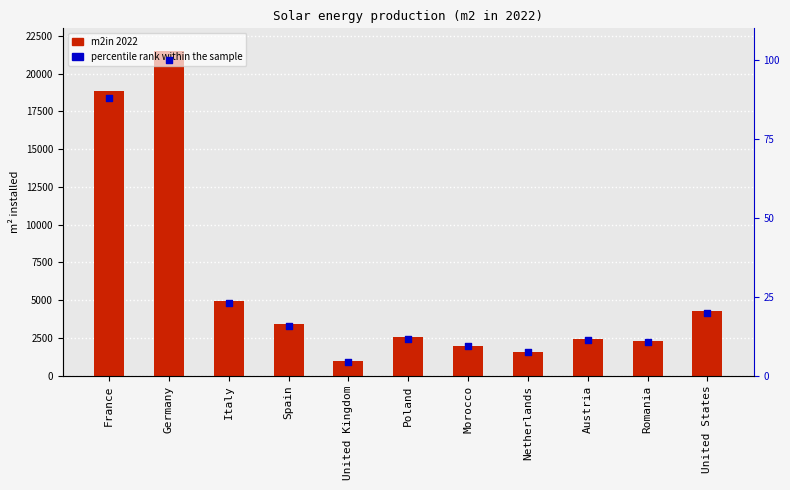

Which series contains the highest Y value?

m2in 2022